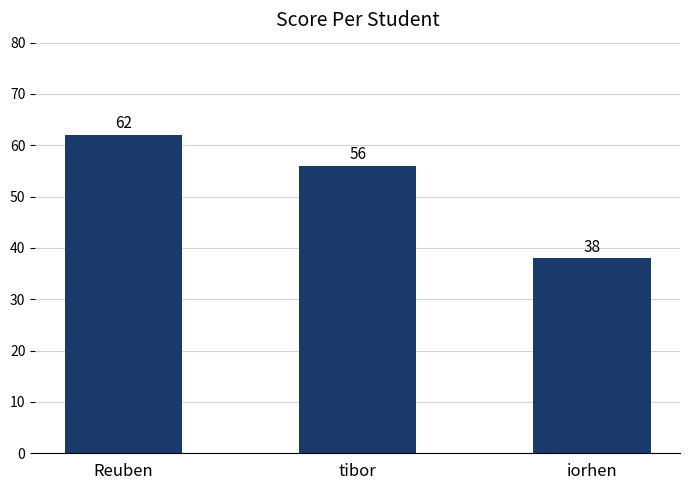

List the labels in order of value, smallest first.

iorhen, tibor, Reuben